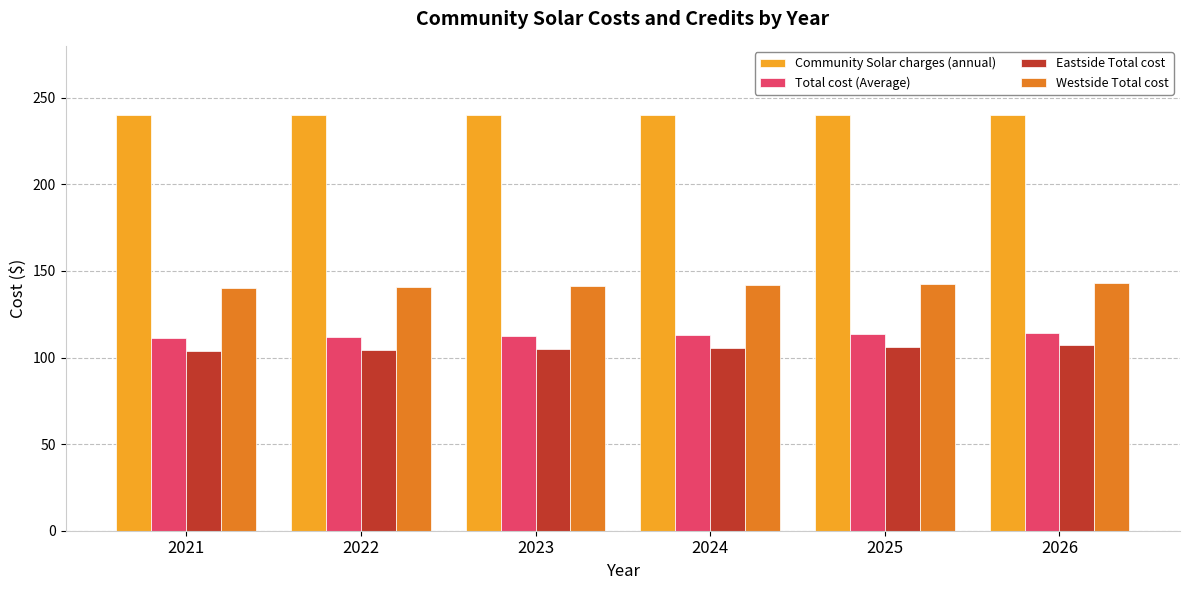

What is the minimum value for Community Solar charges (annual)?

240.0